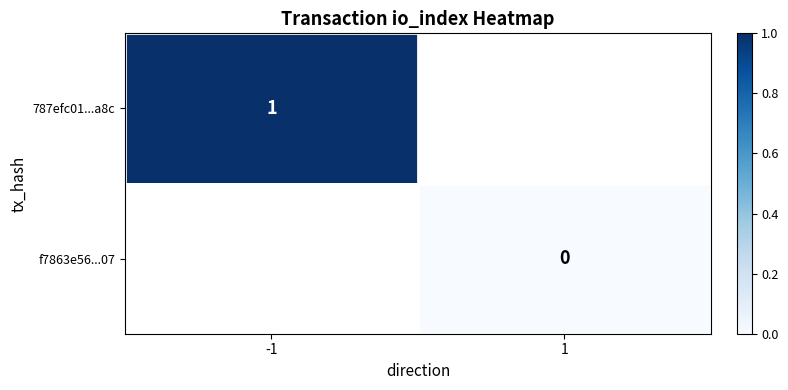

Is the value of f7863e56...07 at 1 greater than the value of 787efc01...a8c at -1?

No